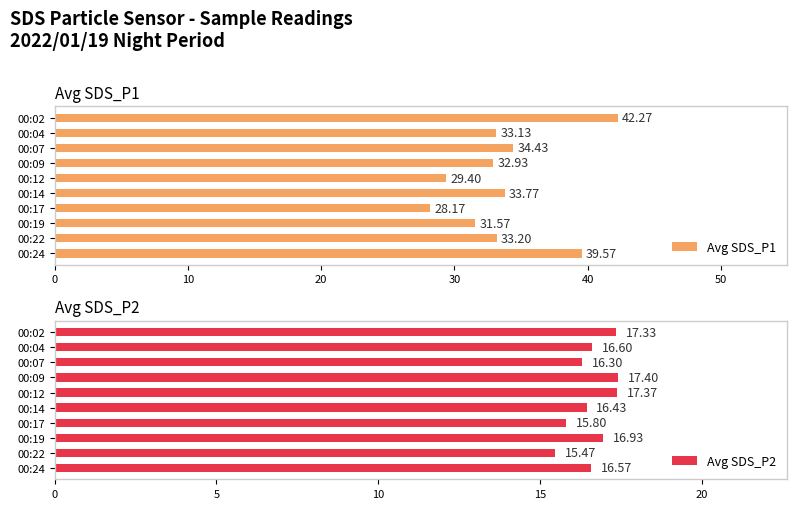

How many data points in Avg SDS_P2 are above 16?

8